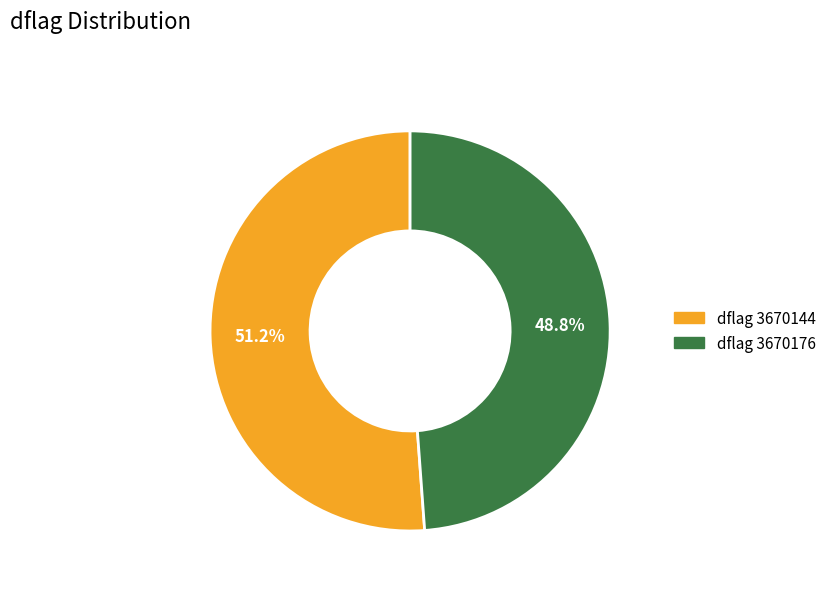

Which category has the biggest portion of the pie?

dflag 3670144